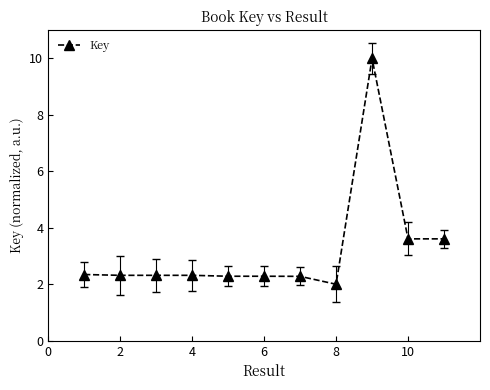

Does the chart have visible grid lines?

No